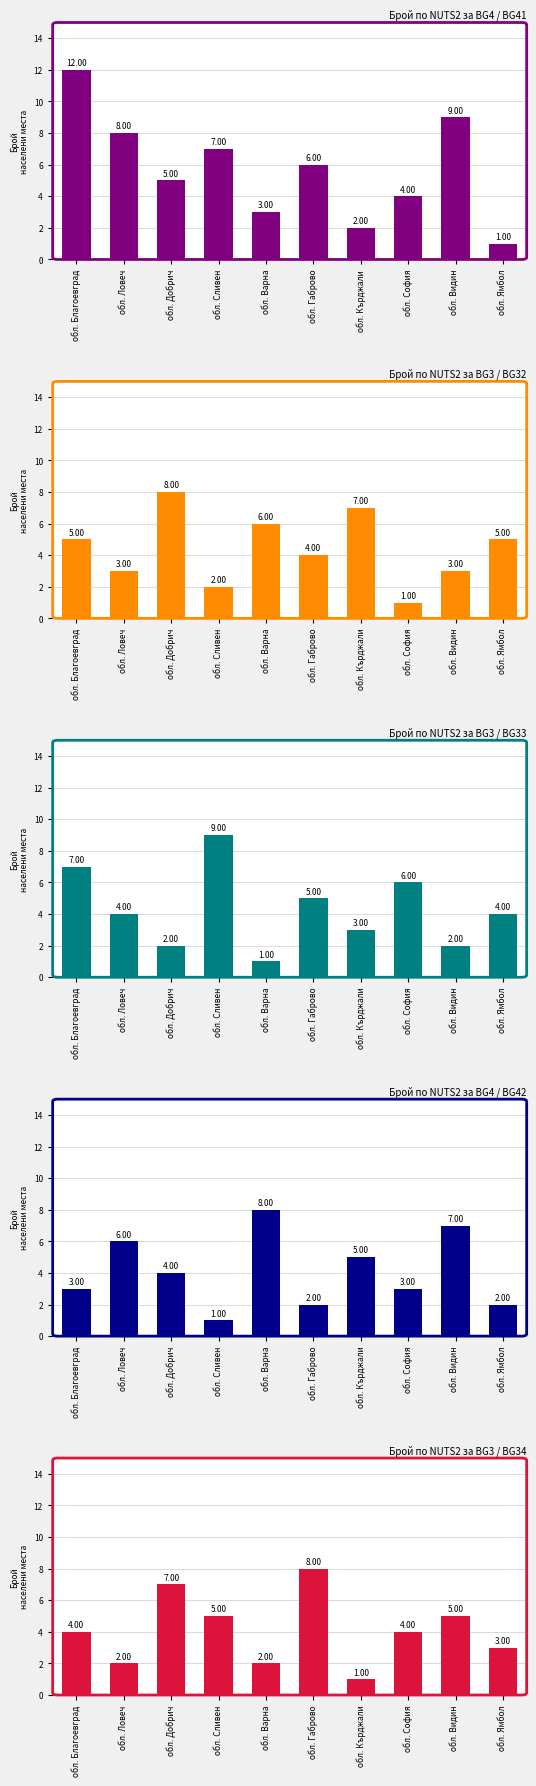

How many series are shown in this chart?

5